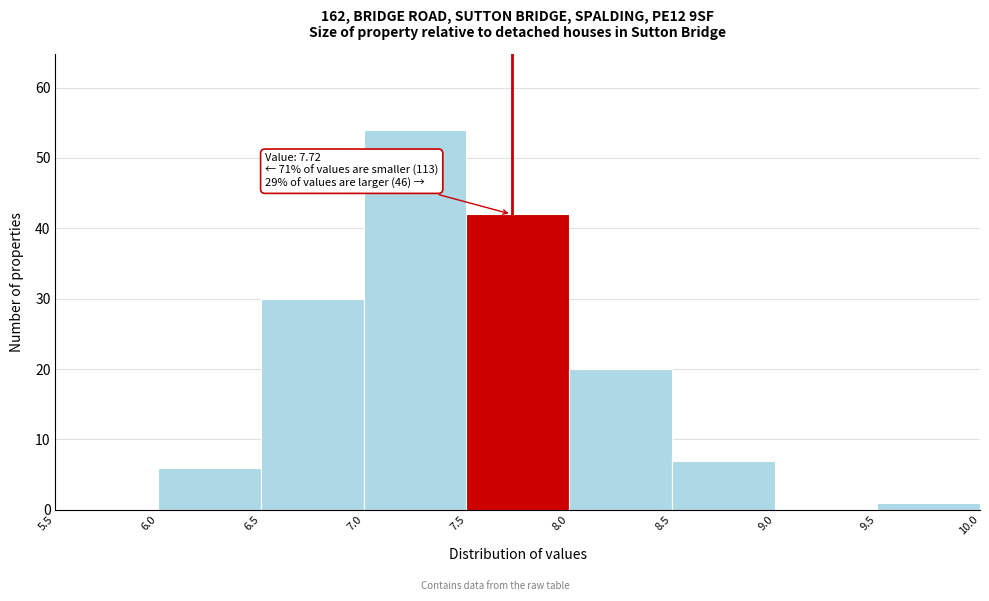

Which range on the x-axis has the tallest bar?

7.0 to 7.5